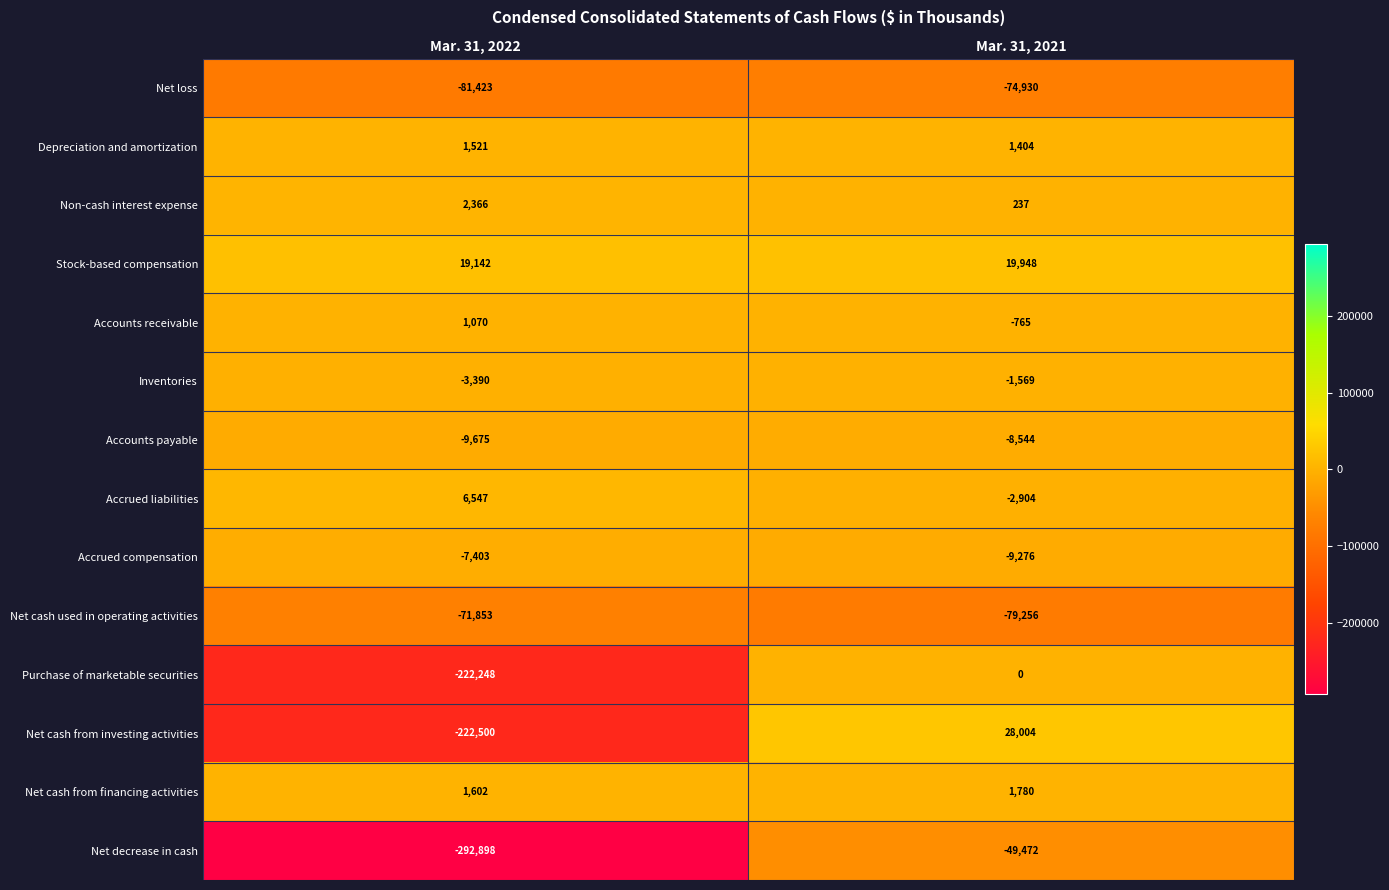

What is the sum of all Inventories values?

-4959